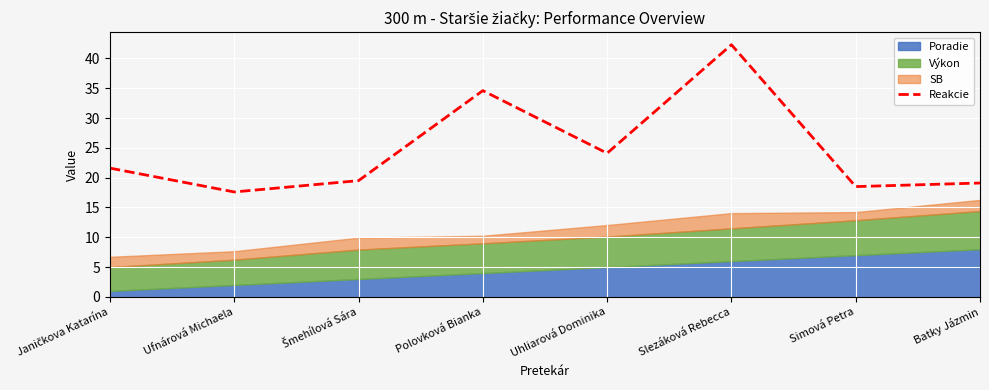

List the labels in order of value, largest first.

Slezáková Rebecca, Polovková Bianka, Uhliarová Dominika, Janičkova Katarína, Šmehílová Sára, Batky Jázmin, Simová Petra, Ufnárová Michaela